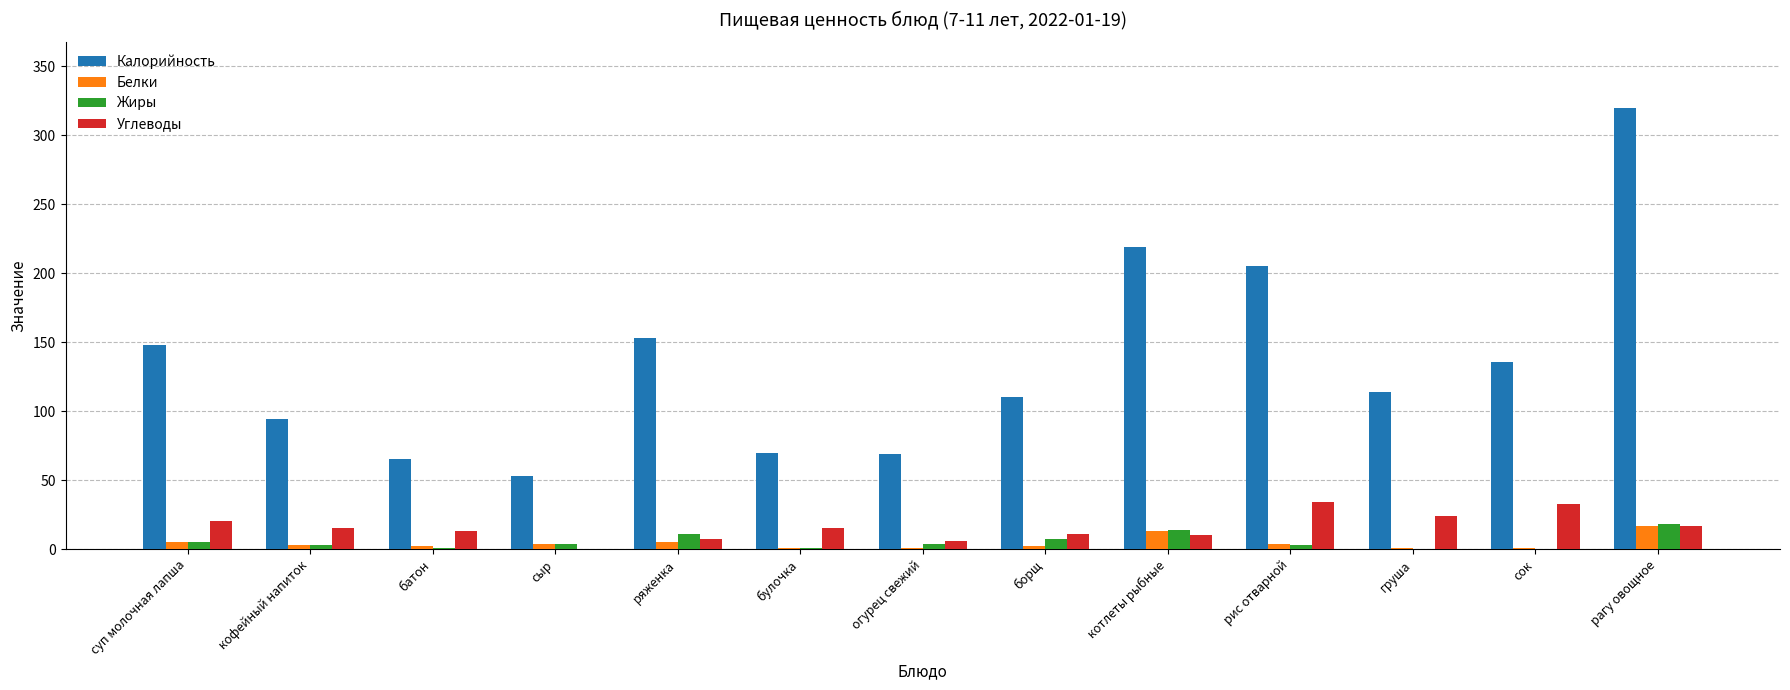

What is the sum of all Калорийность values?

1756.0